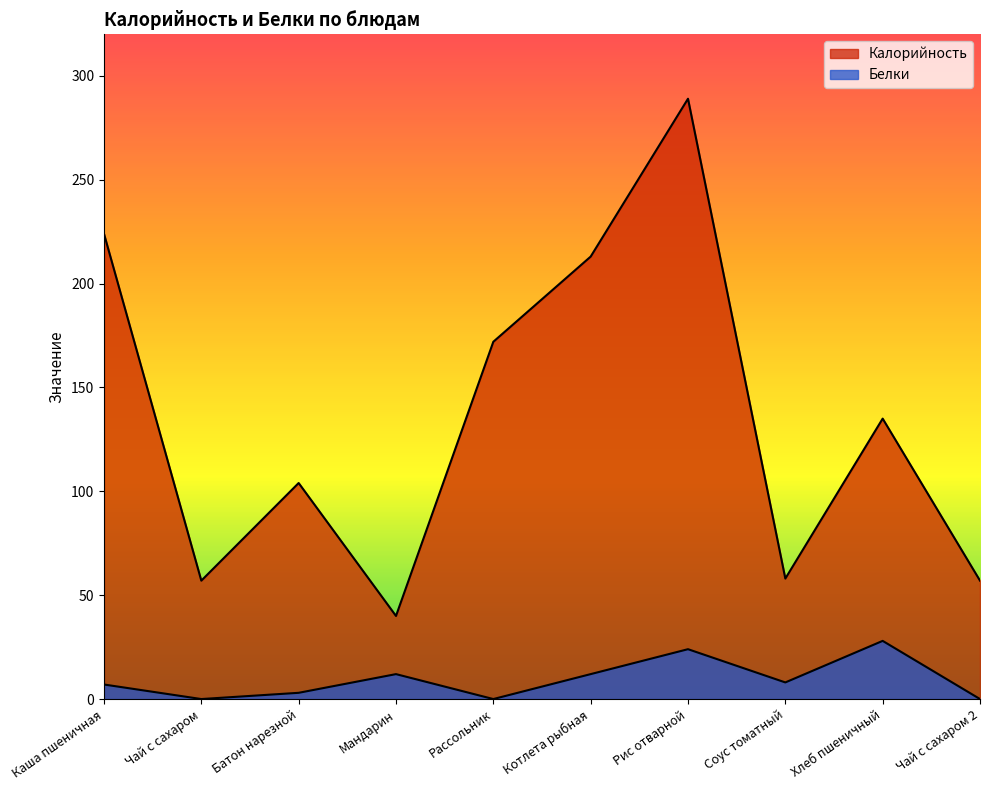

Is the value of Белки at Рассольник greater than the value of Калорийность at Рассольник?

No